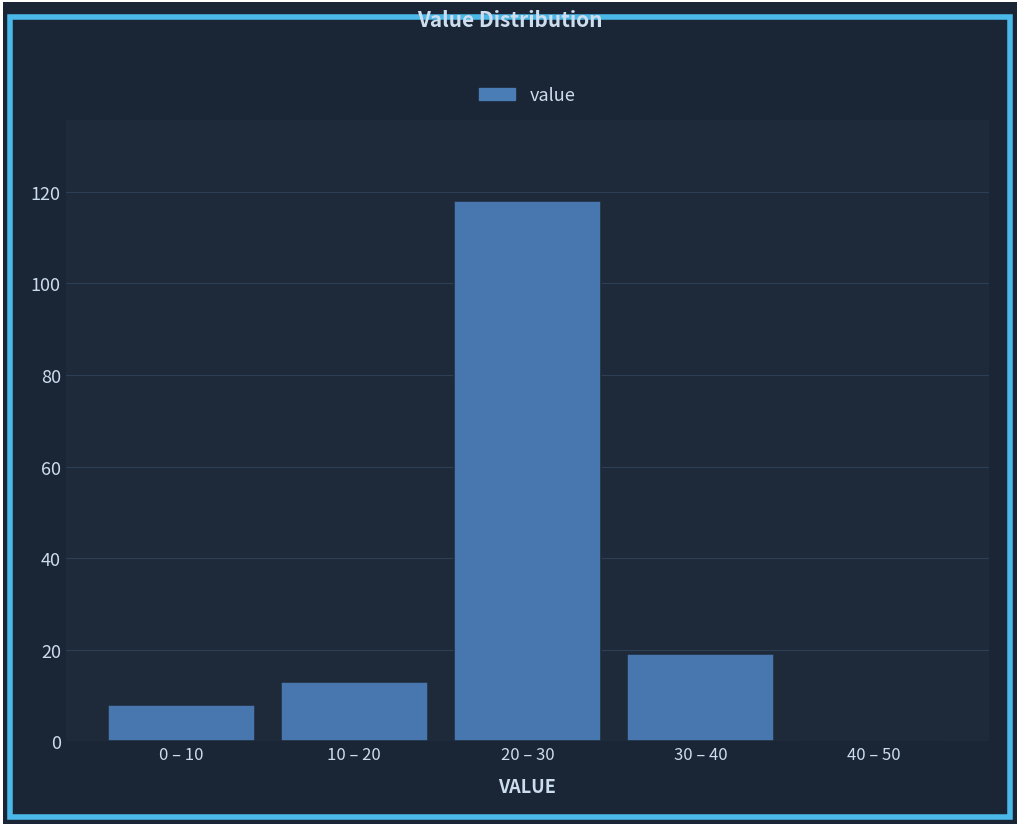

Reading left to right, what are all the values shown in this chart?

0 – 10=8	10 – 20=13	20 – 30=118	30 – 40=19	40 – 50=0